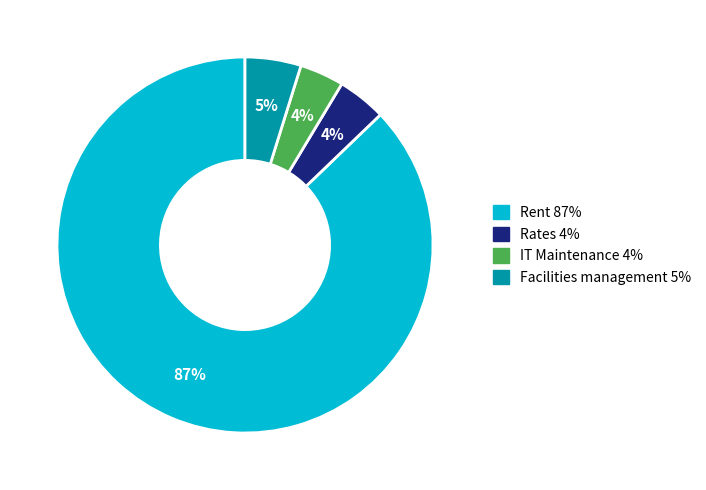

Does any single category account for the majority?

Yes